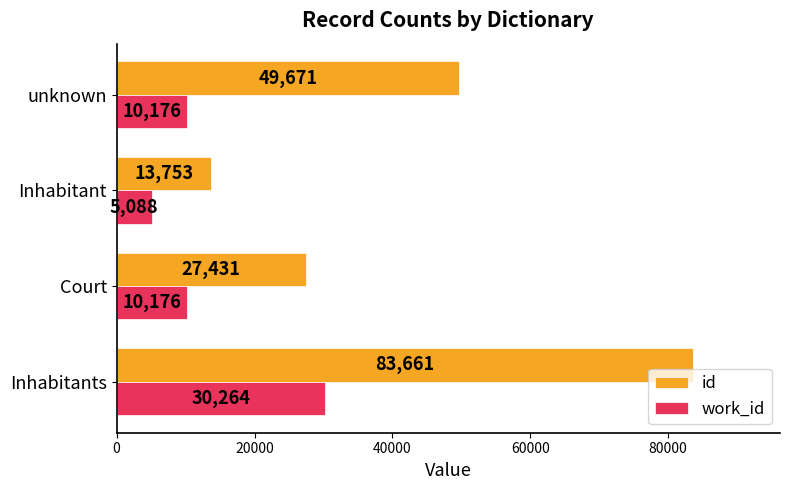

Where is id nearest to the value 48707?

unknown